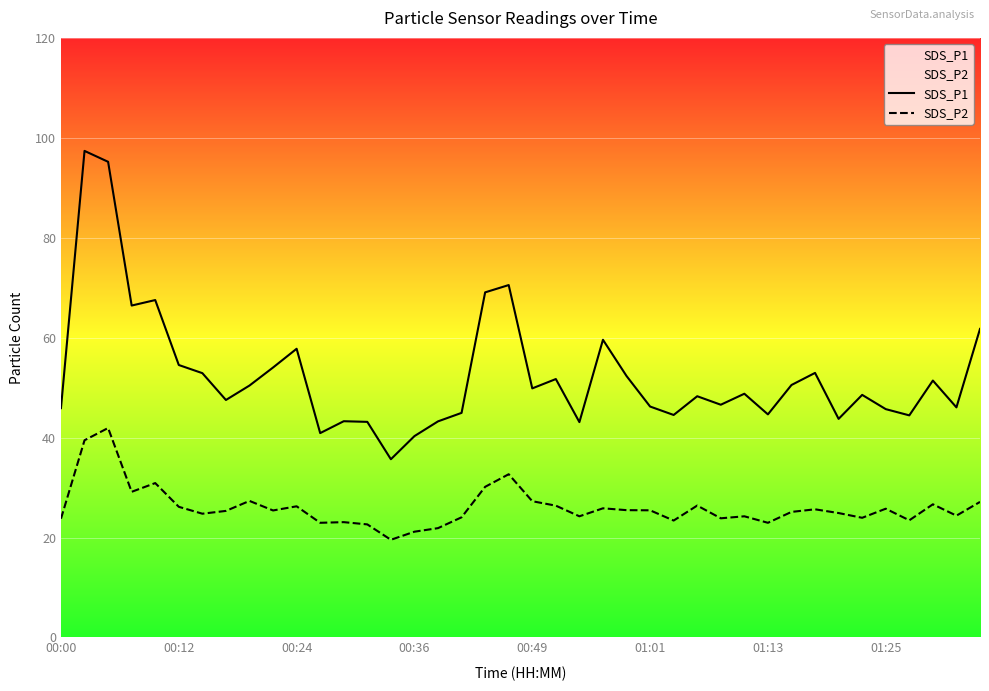

Rank the series by their average value, from lowest to highest.

SDS_P2, SDS_P1